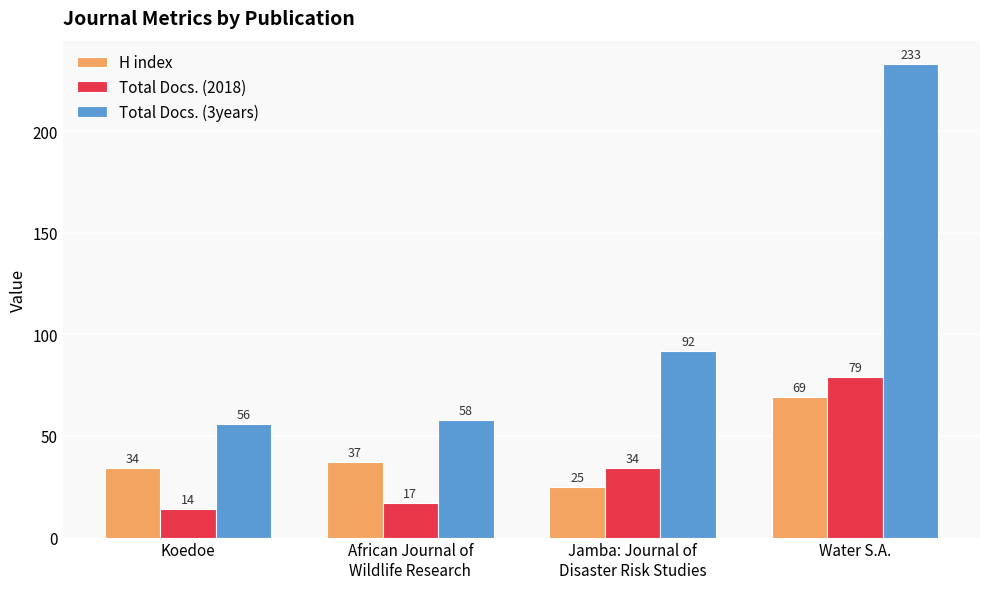

What are all the series names shown in the legend?

H index, Total Docs. (2018), Total Docs. (3years)